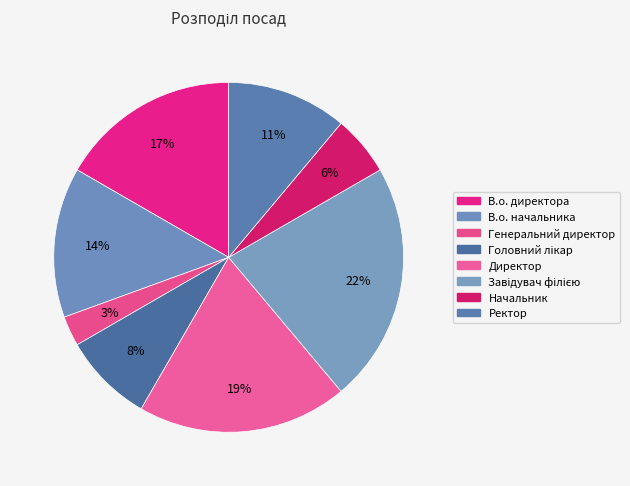

What is the smallest slice in the pie chart?

Генеральний директор